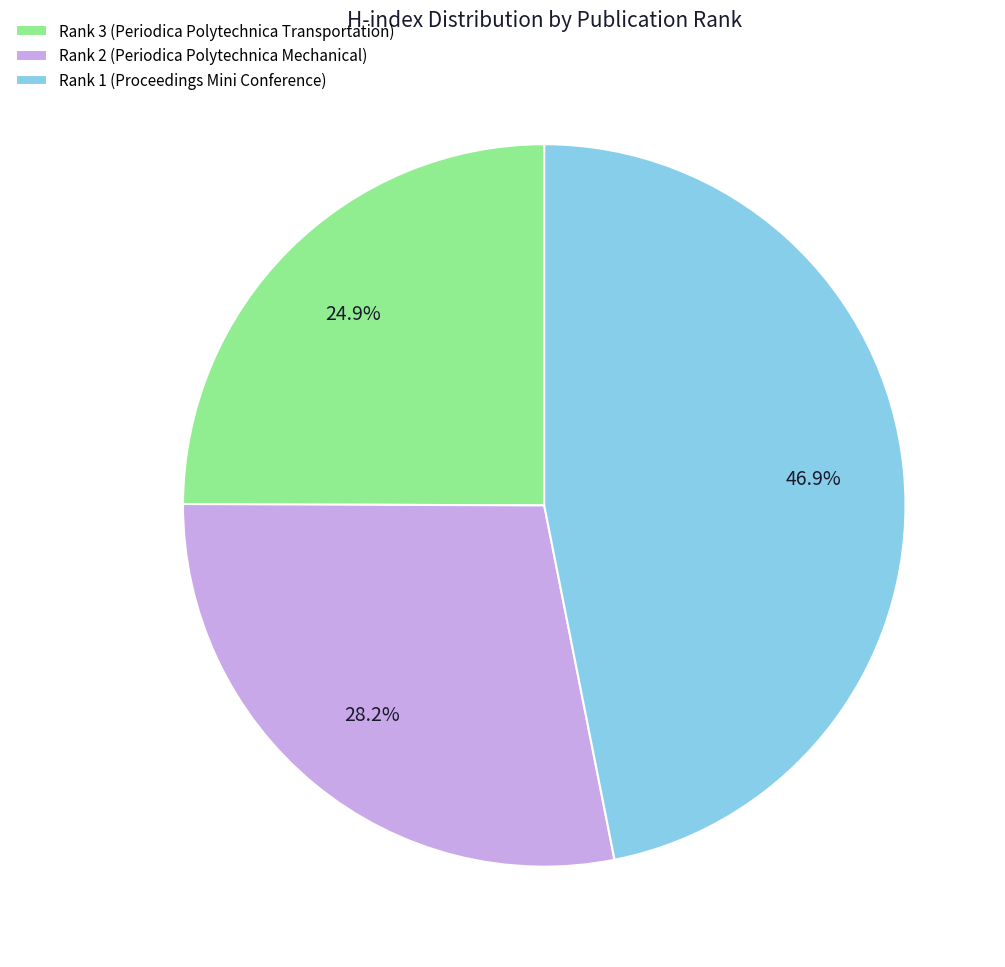

How many segments does this pie chart have?

3